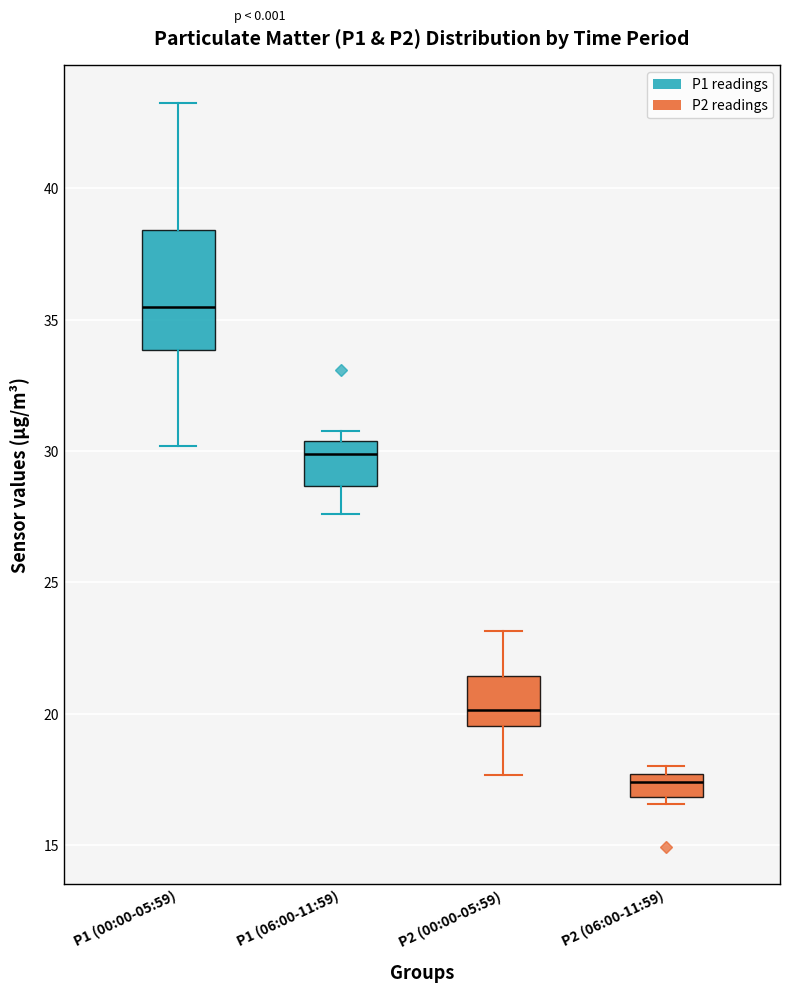

Reading left to right, read every box against the y-axis: the position of its median line, the range the box covers, and the ends of its whiskers. The values are not printed on the chart, so give them approximately, as read against the axis.

P1 (00:00-05:59): median 35.5, box 34.0 to 38.5, whiskers 30.0 to 43.5
P1 (06:00-11:59): median 30.0, box 28.5 to 30.5, whiskers 27.5 to 31.0
P2 (00:00-05:59): median 20.0, box 19.5 to 21.5, whiskers 17.5 to 23.0
P2 (06:00-11:59): median 17.5 (inside the box), box 17.0 to 17.5, whiskers 16.5 to 18.0